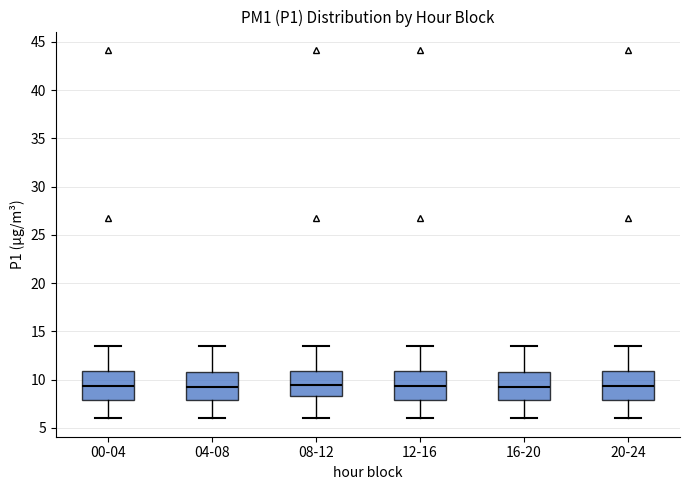

Reading left to right, transcribe this box plot: for each box, give where its median line is, the range the box spans, and where its two whiskers end, as read against the y-axis. The values are not printed on the chart, so give them approximately, as read against the axis.

00-04: median 9.5, box 8.0 to 11.0, whiskers 6.0 to 13.5
04-08: median 9.0, box 8.0 to 11.0, whiskers 6.0 to 13.5
08-12: median 9.5, box 8.5 to 11.0, whiskers 6.0 to 13.5
12-16: median 9.5, box 8.0 to 11.0, whiskers 6.0 to 13.5
16-20: median 9.0, box 8.0 to 11.0, whiskers 6.0 to 13.5
20-24: median 9.5, box 8.0 to 11.0, whiskers 6.0 to 13.5